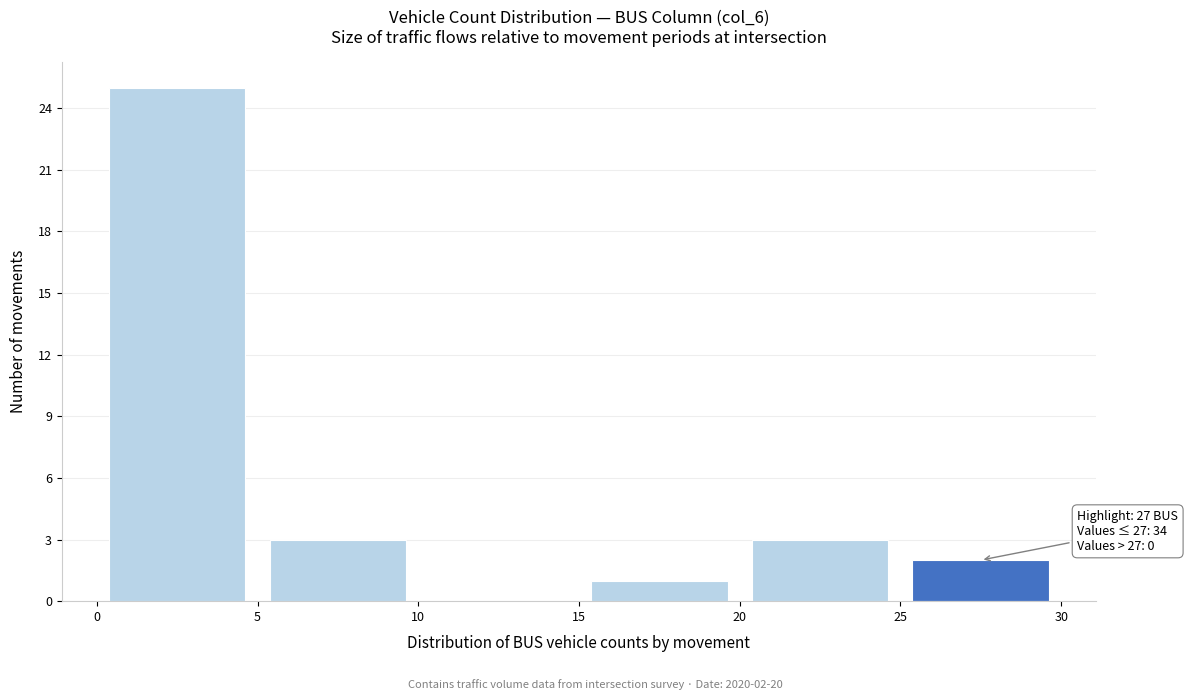

Which range on the x-axis has the tallest bar?

0 to 5